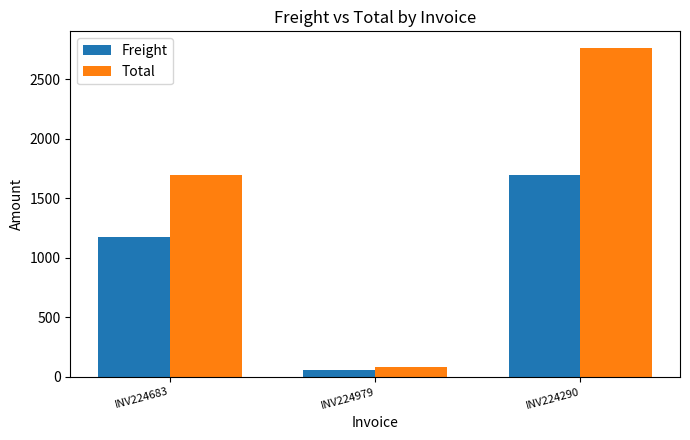

Which series has the largest range (max minus min)?

Total